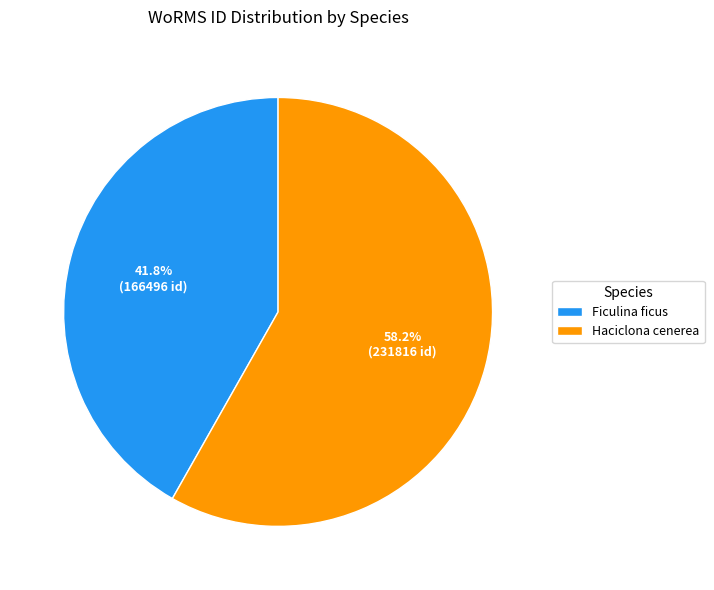

What percentage is the Ficulina ficus slice, to the nearest percent?

42%